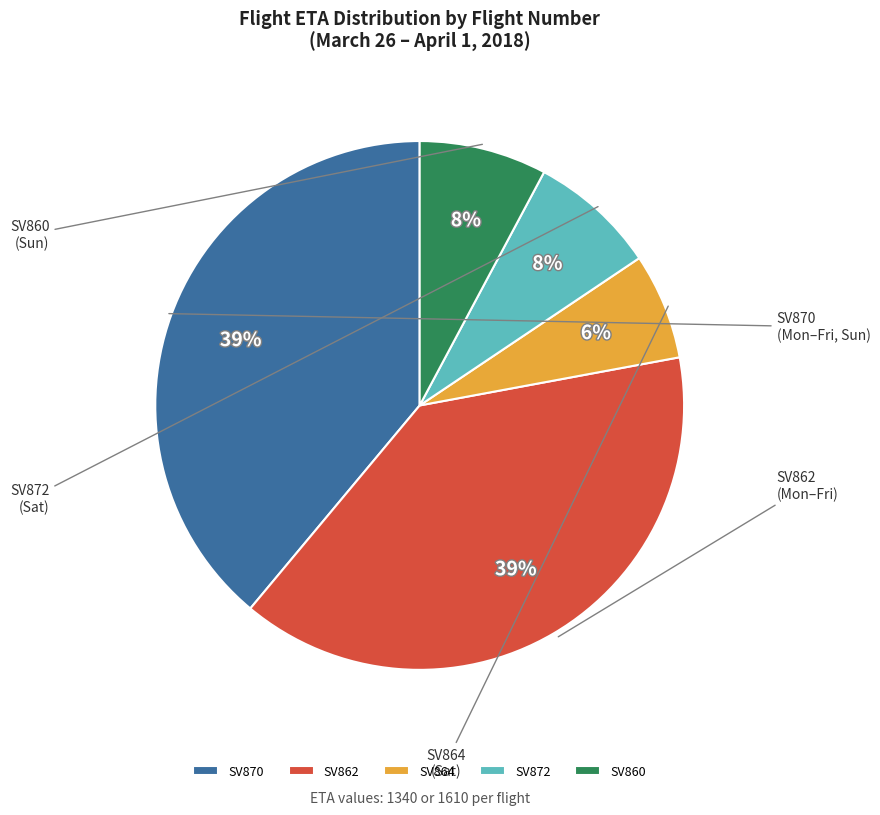

Combined, do SV862 and SV860 account for over 50%?

No